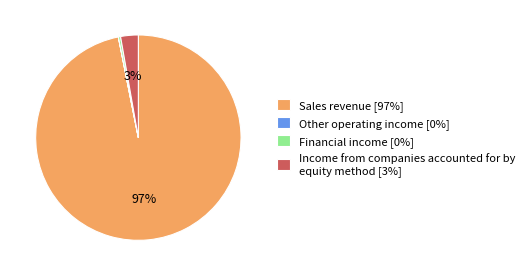

Which category has the biggest portion of the pie?

Sales revenue